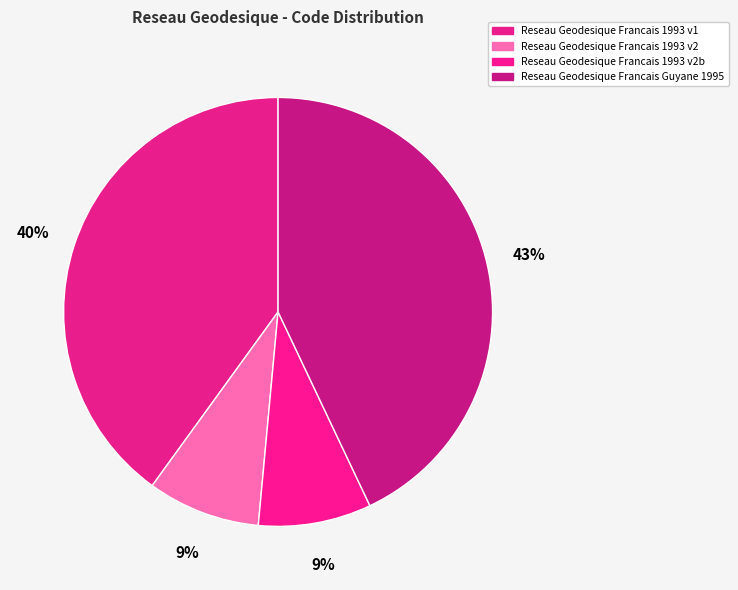

To the nearest percent, what is the average slice percentage?

25%